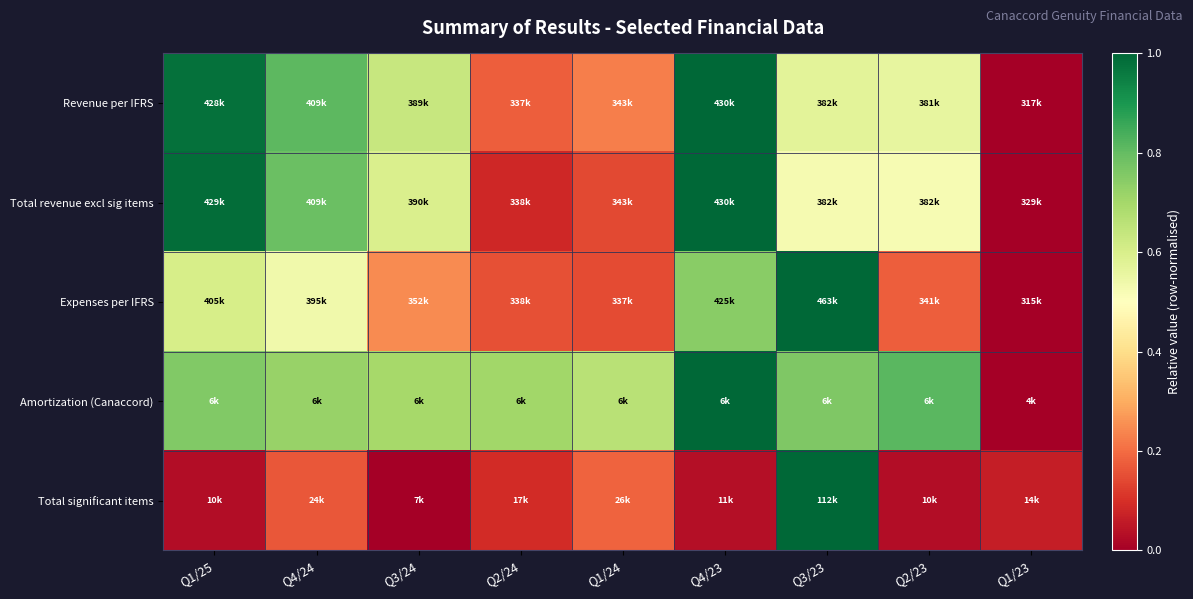

Reading left to right, transcribe all the data shown in this chart.

Revenue per IFRS: Q1/25=1.0	Q4/24=0.8	Q3/24=0.6	Q2/24=0.2	Q1/24=0.2	Q4/23=1.0	Q3/23=0.6	Q2/23=0.6	Q1/23=0.0
Total revenue excl sig items: Q1/25=1.0	Q4/24=0.8	Q3/24=0.6	Q2/24=0.1	Q1/24=0.1	Q4/23=1.0	Q3/23=0.5	Q2/23=0.5	Q1/23=0.0
Expenses per IFRS: Q1/25=0.6	Q4/24=0.5	Q3/24=0.2	Q2/24=0.2	Q1/24=0.1	Q4/23=0.7	Q3/23=1.0	Q2/23=0.2	Q1/23=0.0
Amortization (Canaccord): Q1/25=0.8	Q4/24=0.7	Q3/24=0.7	Q2/24=0.7	Q1/24=0.7	Q4/23=1.0	Q3/23=0.8	Q2/23=0.8	Q1/23=0.0
Total significant items: Q1/25=0.0	Q4/24=0.2	Q3/24=0.0	Q2/24=0.1	Q1/24=0.2	Q4/23=0.0	Q3/23=1.0	Q2/23=0.0	Q1/23=0.1